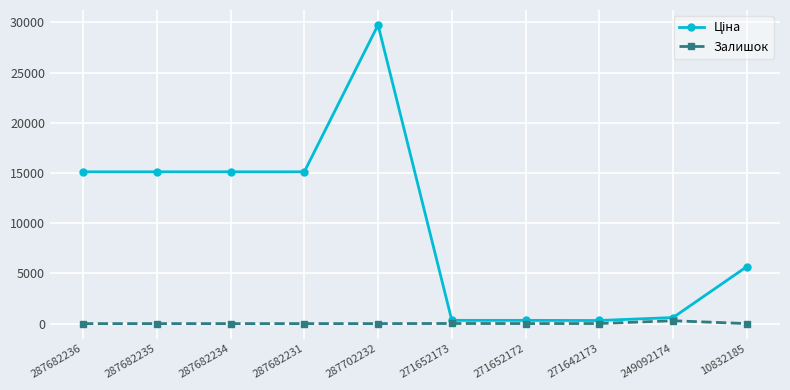

At which category is the sum across all series the highest?

287702232